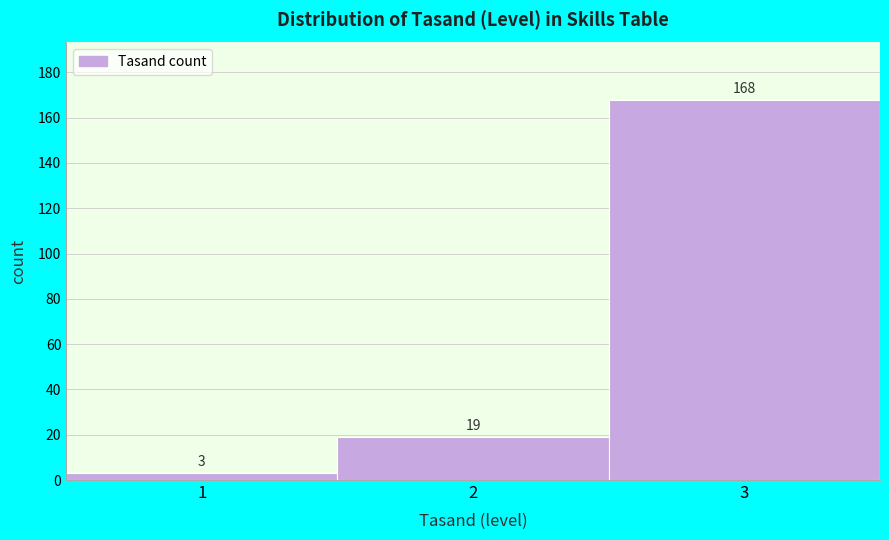

Reading left to right, transcribe this chart: for each bar, give the range it covers on the x-axis and its height.

0.5 to 1.5: 3
1.5 to 2.5: 19
2.5 to 3.5: 168